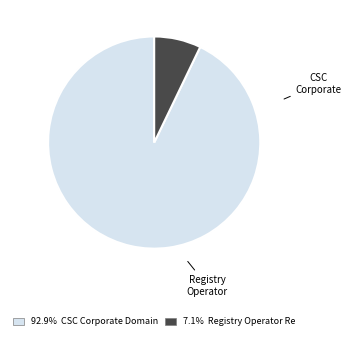

Count the number of slices in the pie.

2